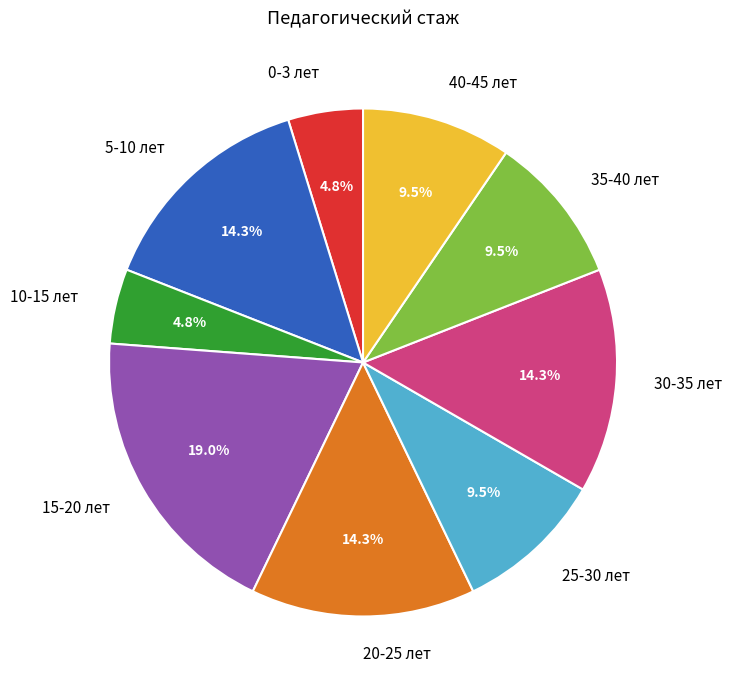

The 20-25 лет slice represents 25% of the pie. True or false?

False